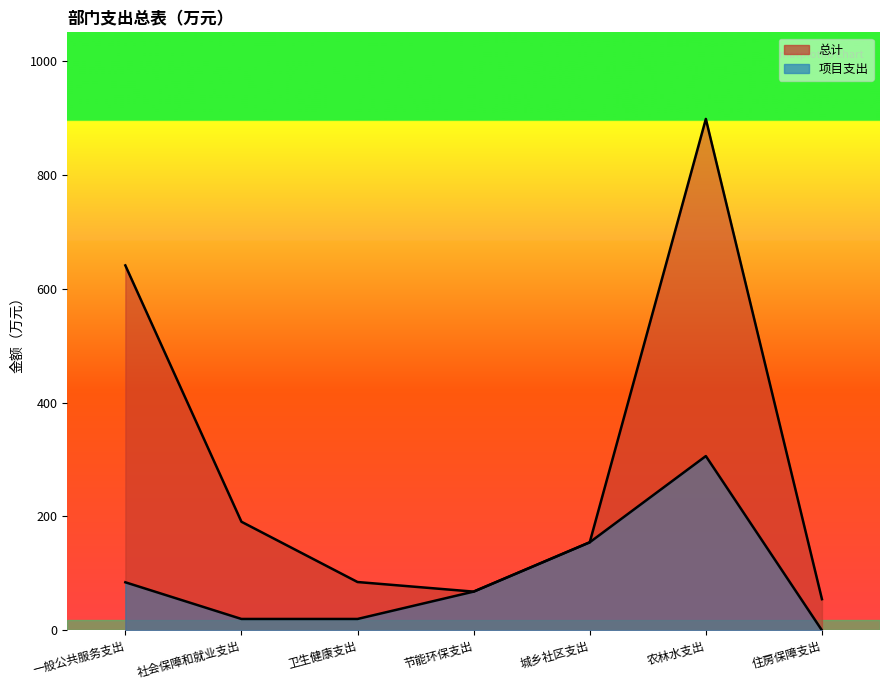

Does the chart have visible grid lines?

No